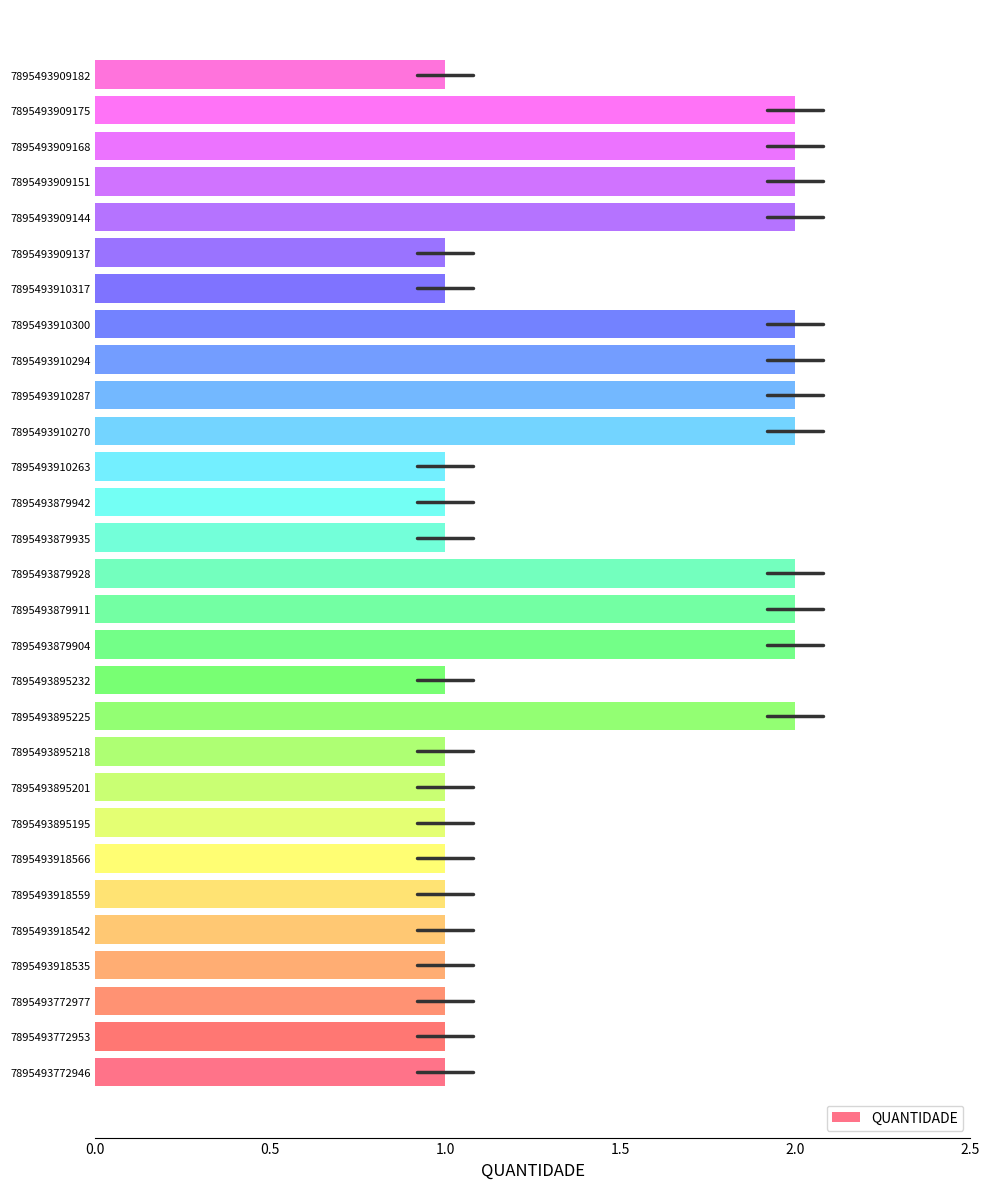

Reading top to bottom, what are all the values shown in this chart?

1	2	2	2	2	1	1	2	2	2	2	1	1	1	2	2	2	1	2	1	1	1	1	1	1	1	1	1	1